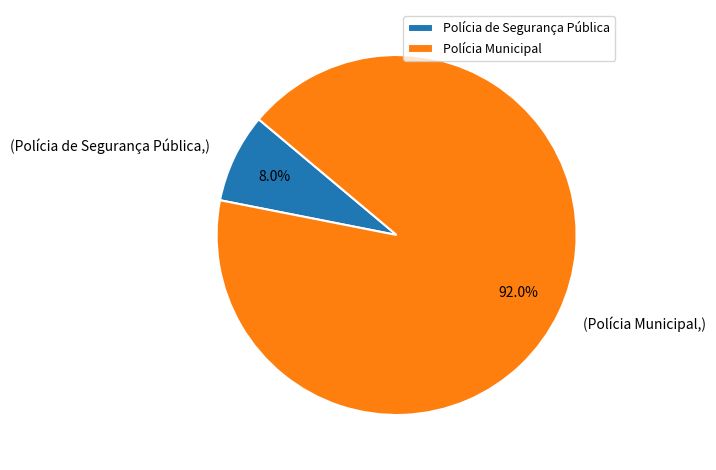

What is the total percentage of Polícia de Segurança Pública and Polícia Municipal?

100.0%